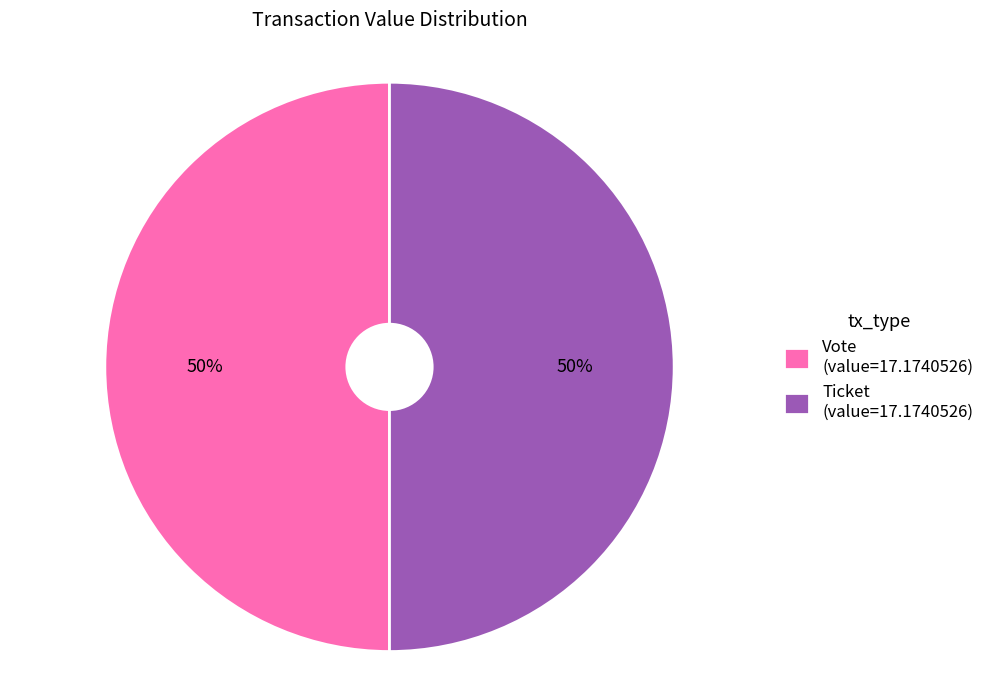

To the nearest percent, what is the combined percentage of Vote (value=17.1740526) and Ticket (value=17.1740526)?

100%